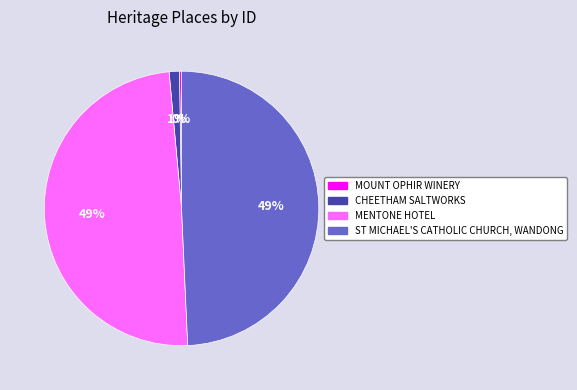

True or false: MENTONE HOTEL accounts for 44% of the total.

False